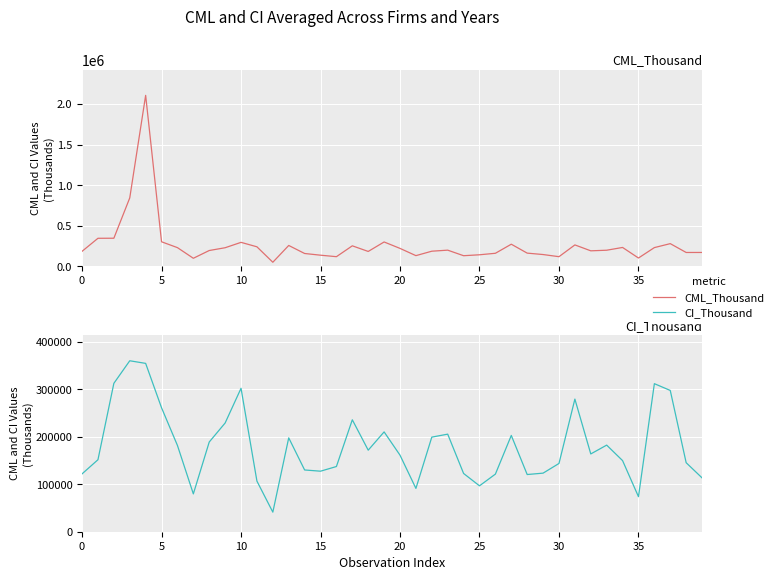

In CML_Thousand, how many points are lower than both neighbors (excluding endpoints)?

10